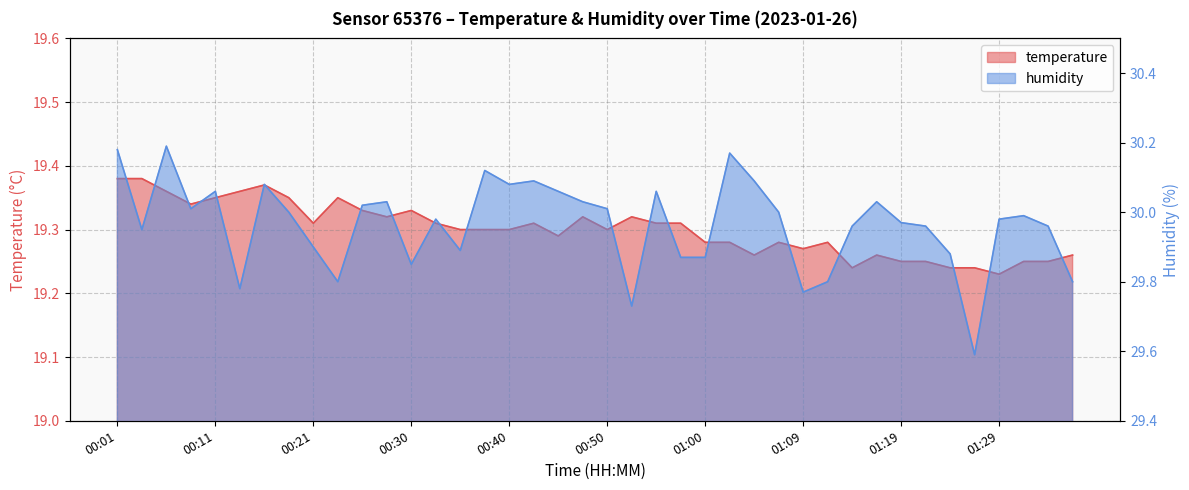

At how many categories does at least one series exceed 21?

40